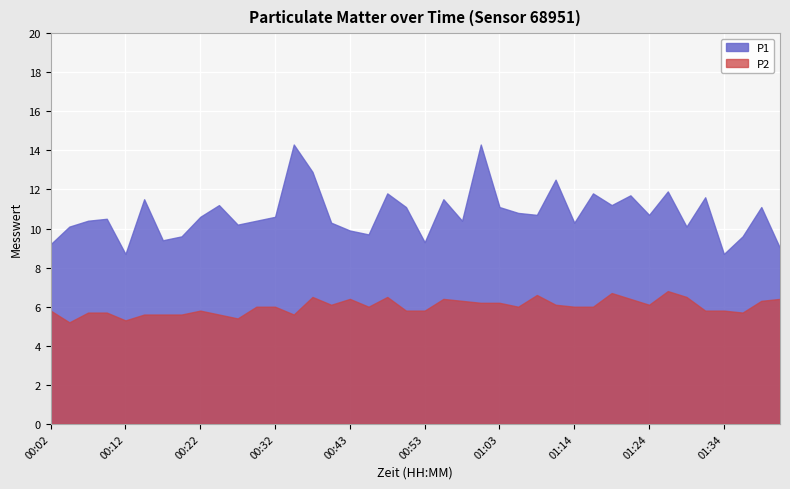

At which category is the sum across all series the highest?

01:01